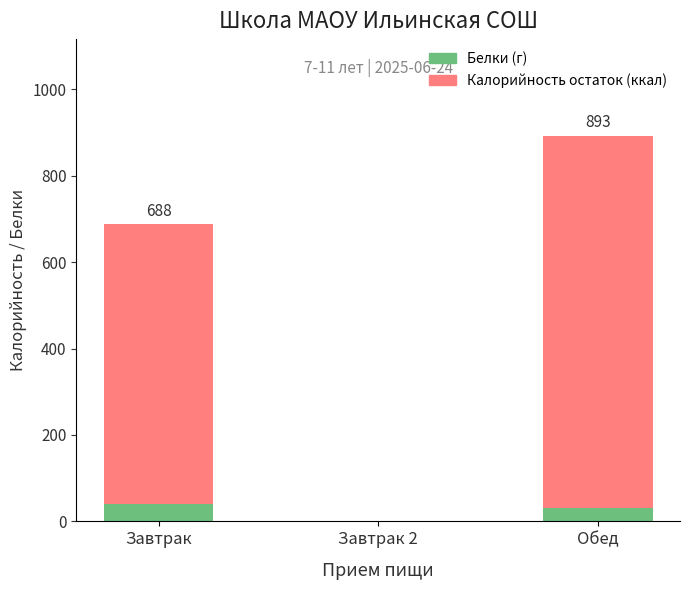

Count the number of data series in this chart.

2